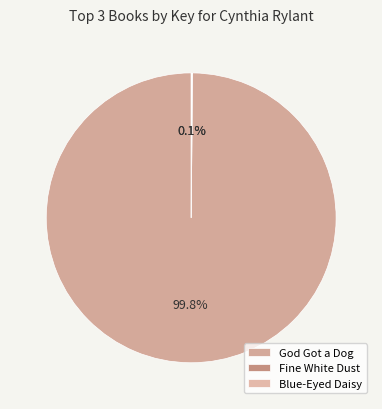

To the nearest percent, what is the combined percentage of God Got a Dog and Blue-Eyed Daisy?

100%